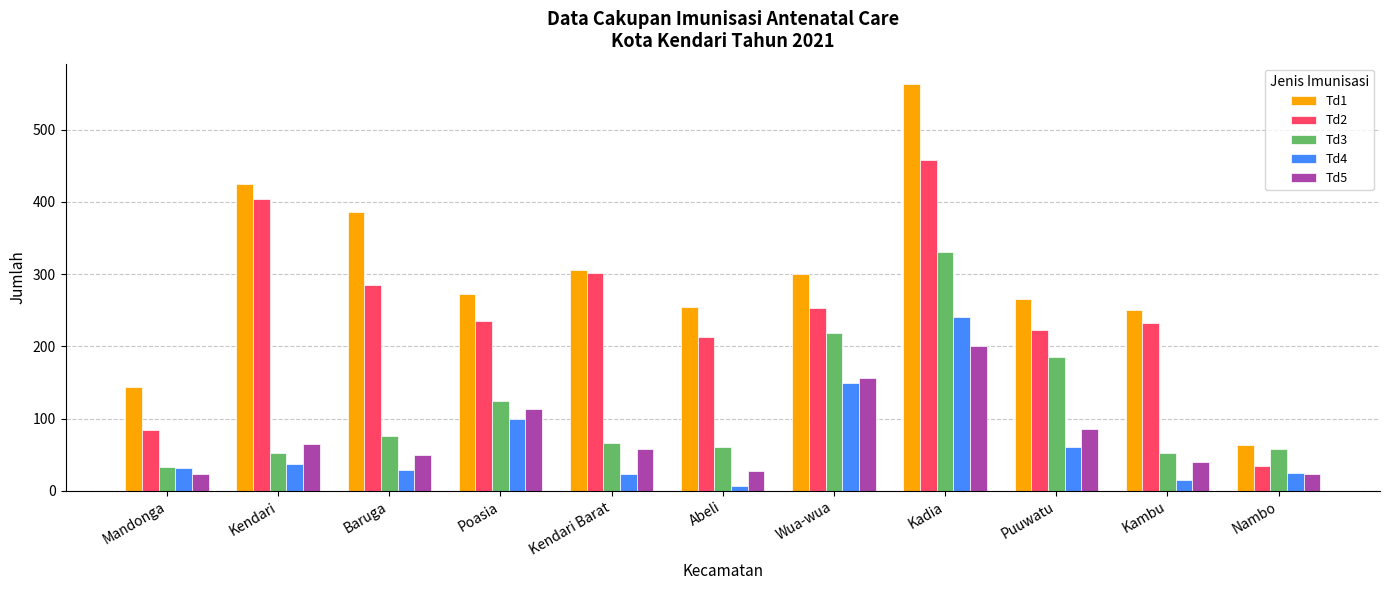

Rank the series at Kadia from lowest to highest value.

Td5, Td4, Td3, Td2, Td1